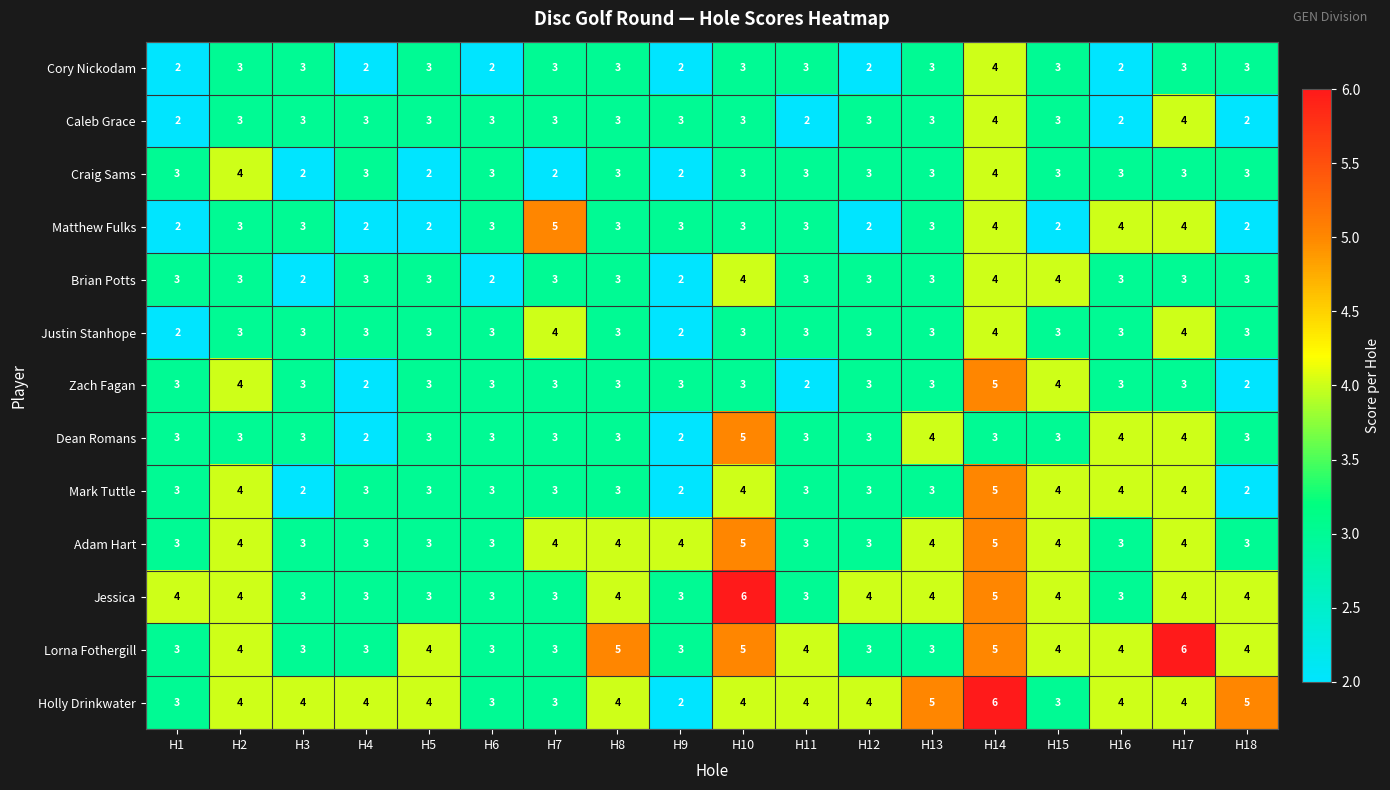

The value of Jessica at H3 is 3. True or false?

True